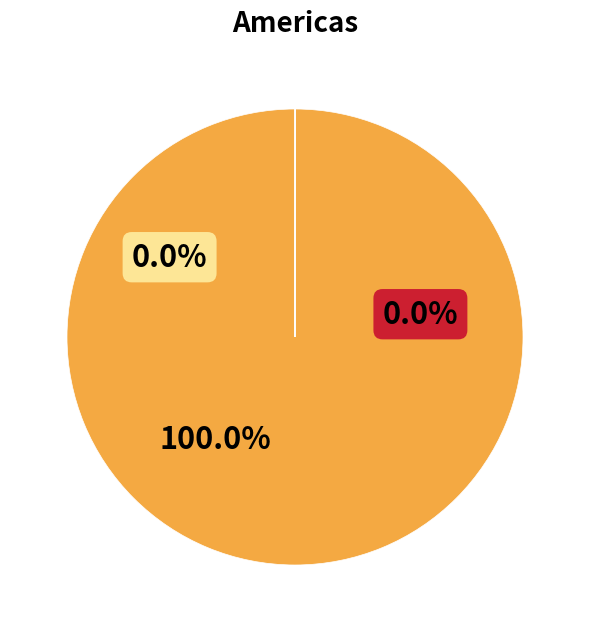

Is it true that 2023-07-01 is 12% of the pie?

False